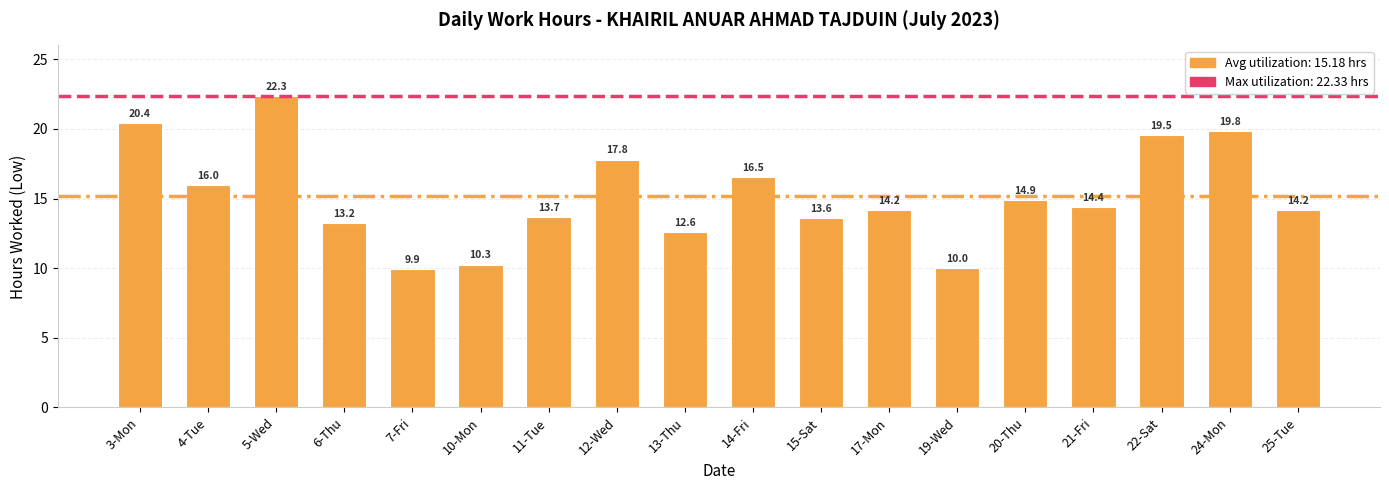

Does the chart contain stacked bars?

No